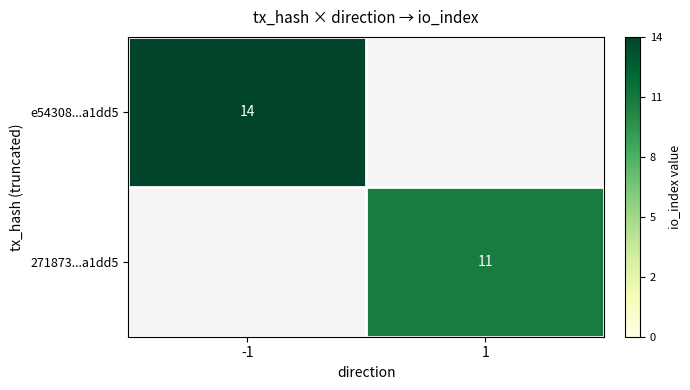

At how many categories does at least one series exceed 13?

1